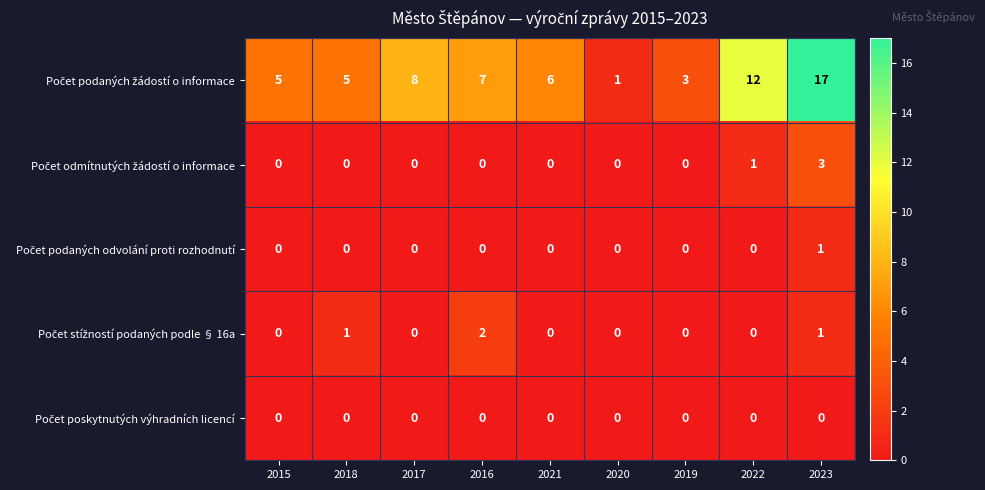

What is the spread (max minus min) of values at 2021?

6